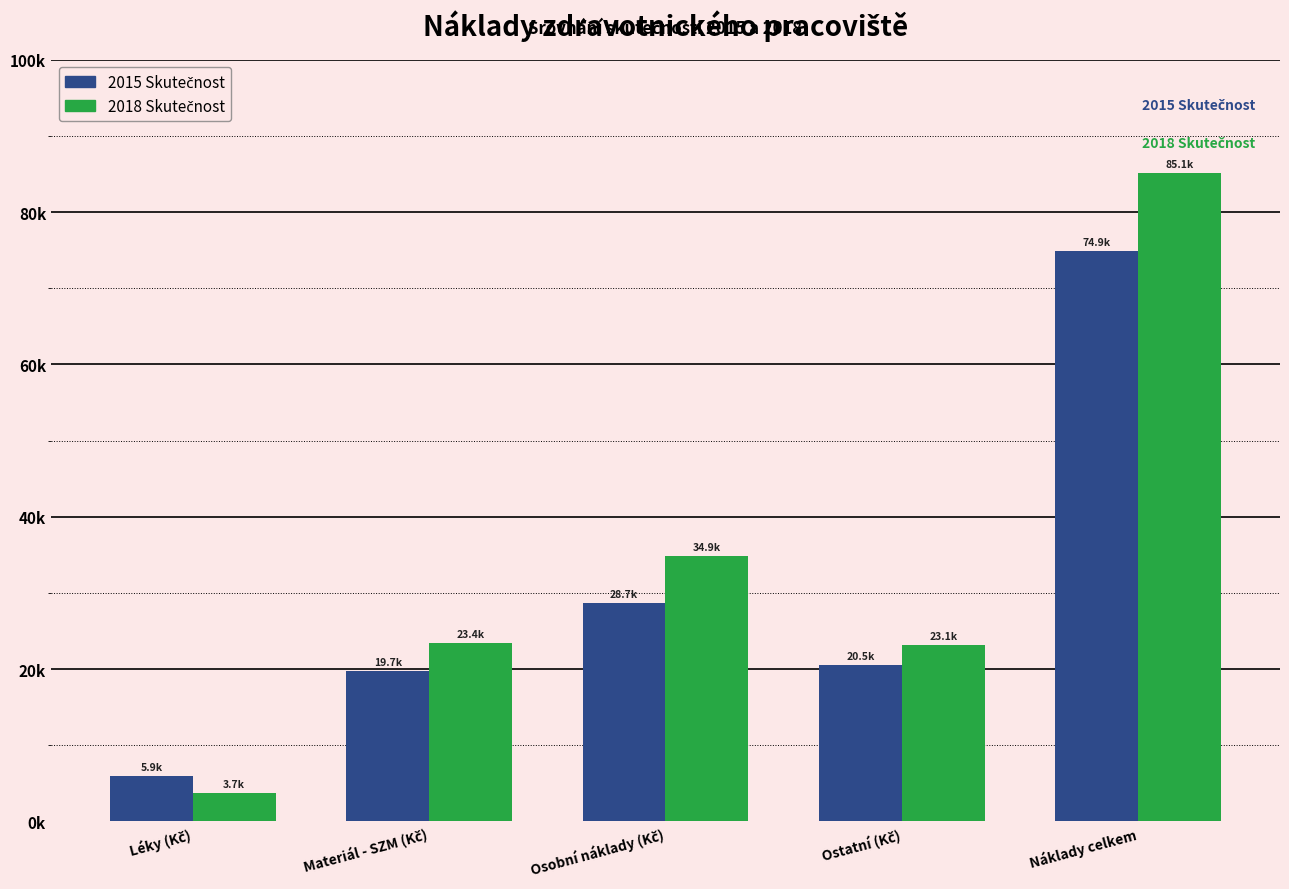

Are the bars grouped side by side (vs. stacked)?

Yes